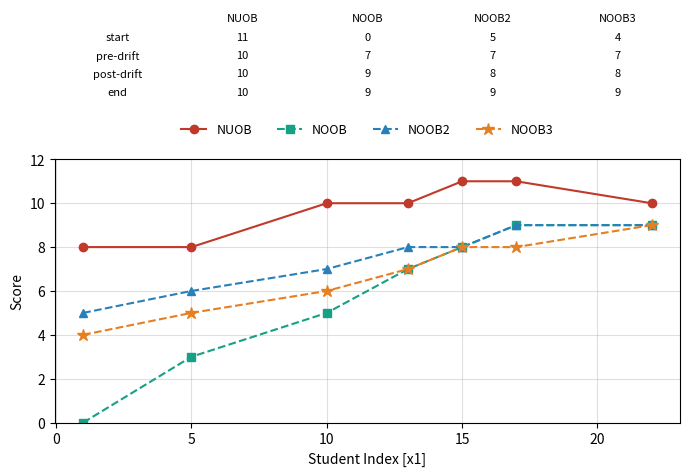

What is the value of the NOOB2 point at the 2nd from the left?

6